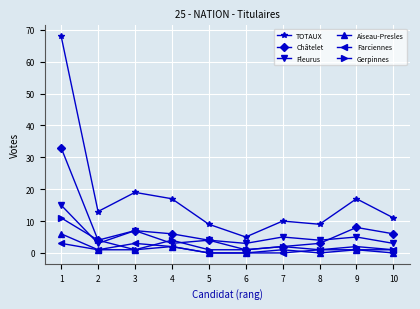

The Aiseau-Presles series shows 1 at 3. True or false?

True